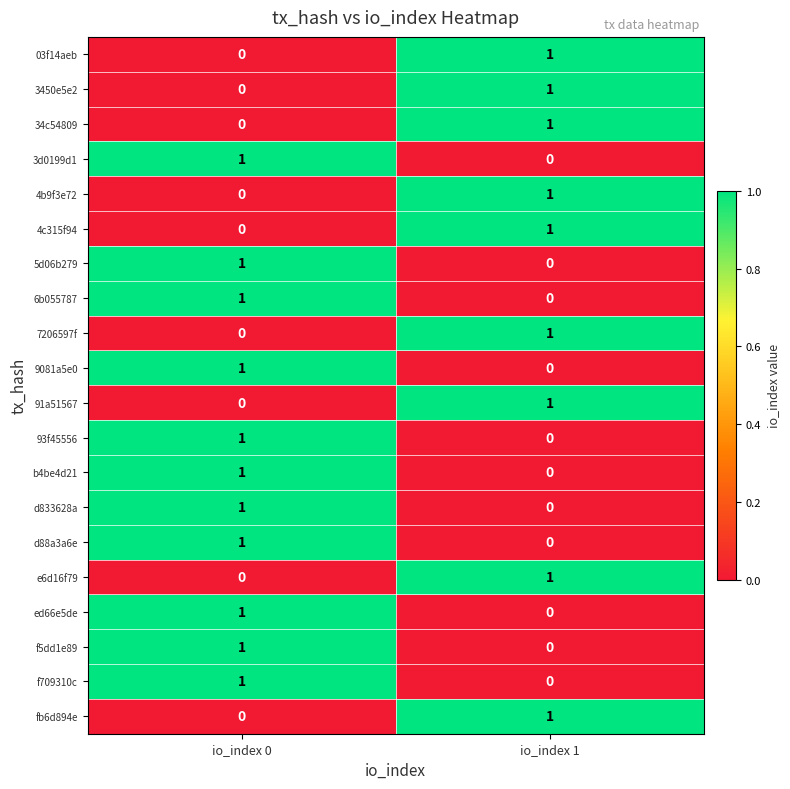

Is the value of 34c54809 at io_index 1 greater than the value of 7206597f at io_index 0?

Yes